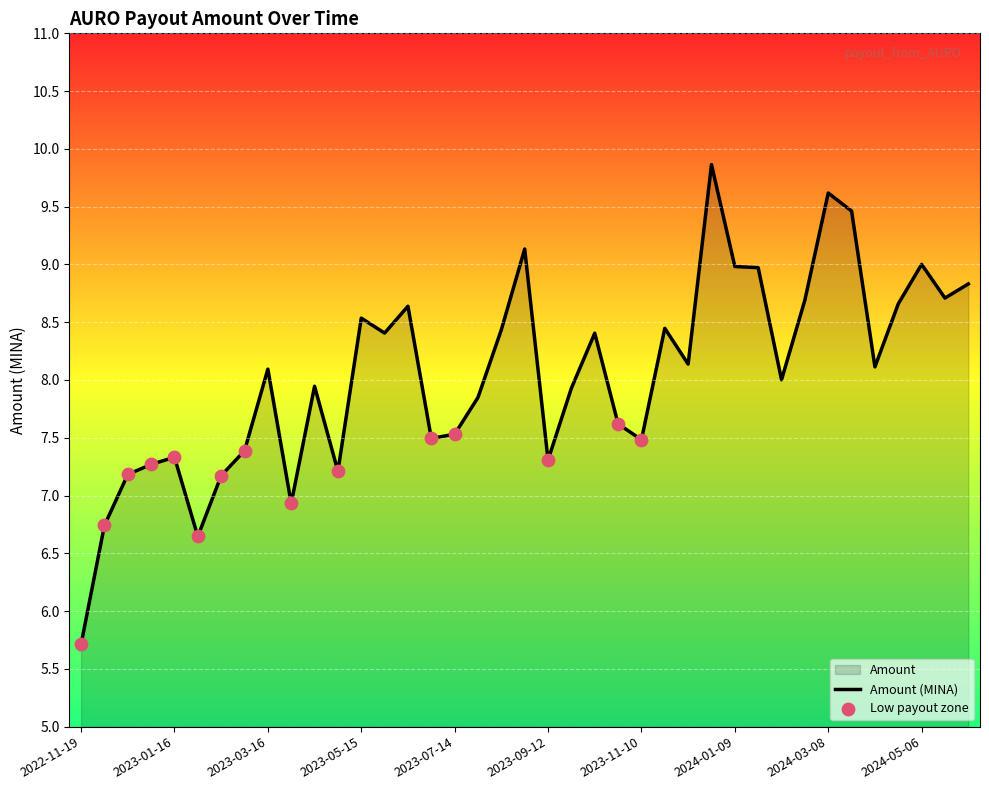

What is the change in value from 2024-04-21 to 2023-05-31?

-0.3